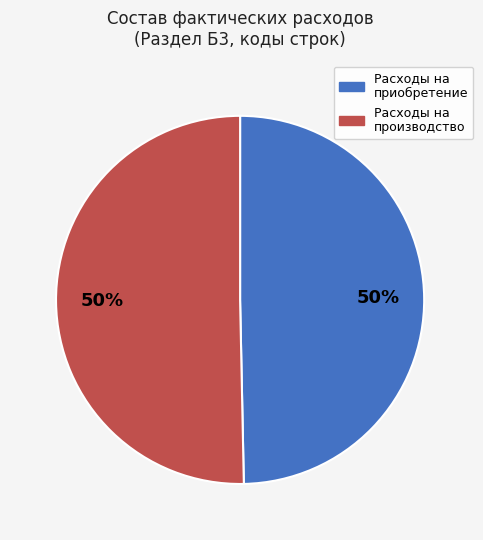

To the nearest percent, what is the average slice percentage?

50%